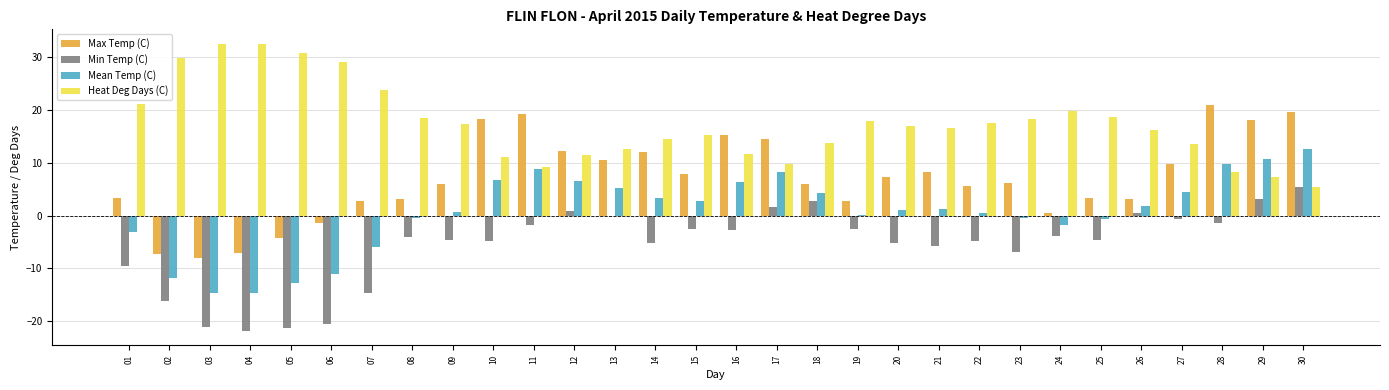

How many data points does each series have?

30